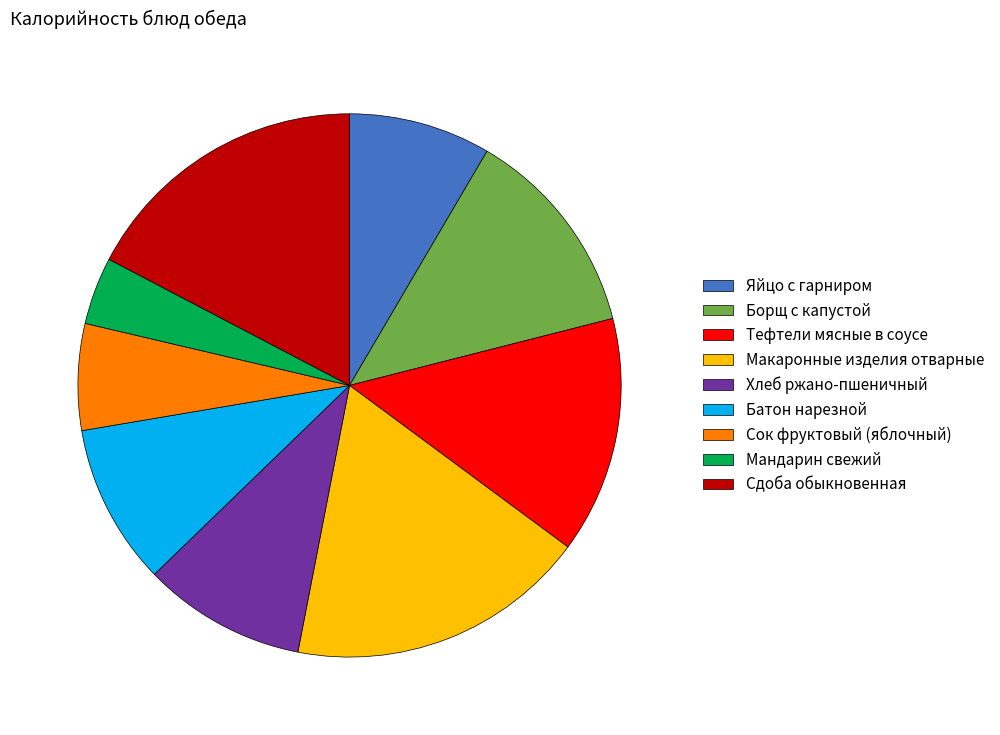

Count the number of slices in the pie.

9